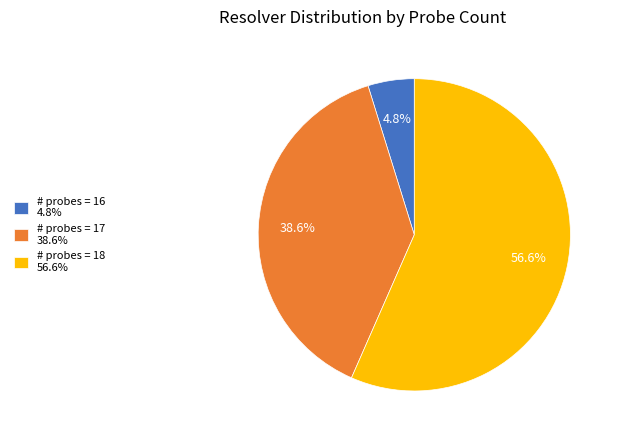

Which has a higher value, # probes = 17 38.6% or # probes = 16 4.8%?

# probes = 17 38.6%